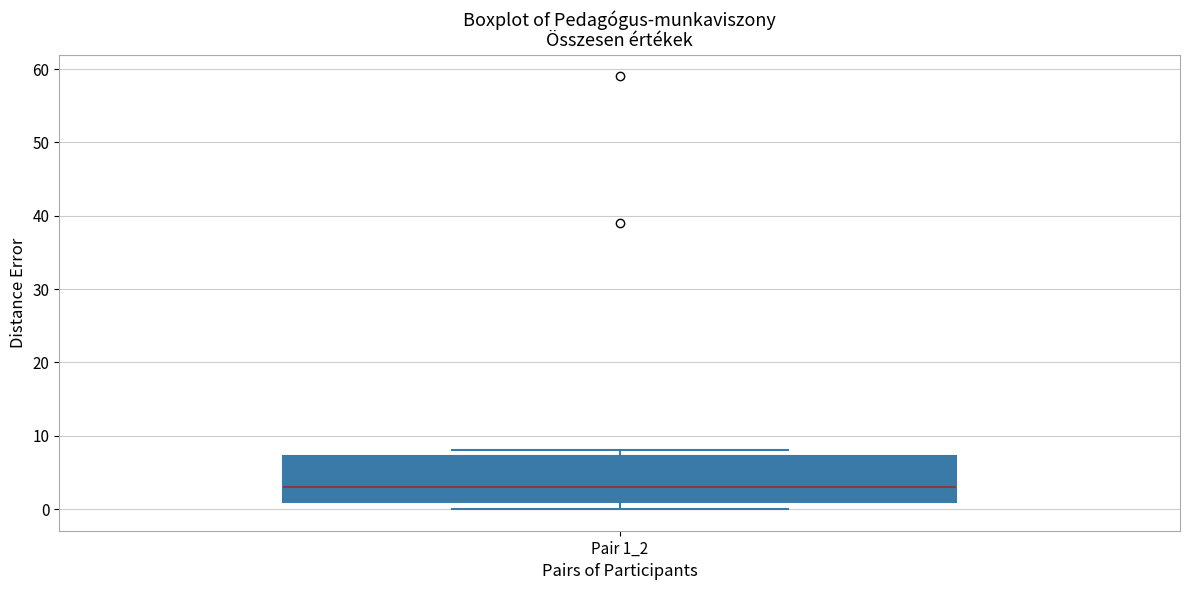

Transcribe this box plot: give where the median line is, the range the box spans, and where the two whiskers end, as read against the y-axis. The values are not printed on the chart, so give them approximately, as read against the axis.

median 3, box 1 to 7, whiskers 0 to 8